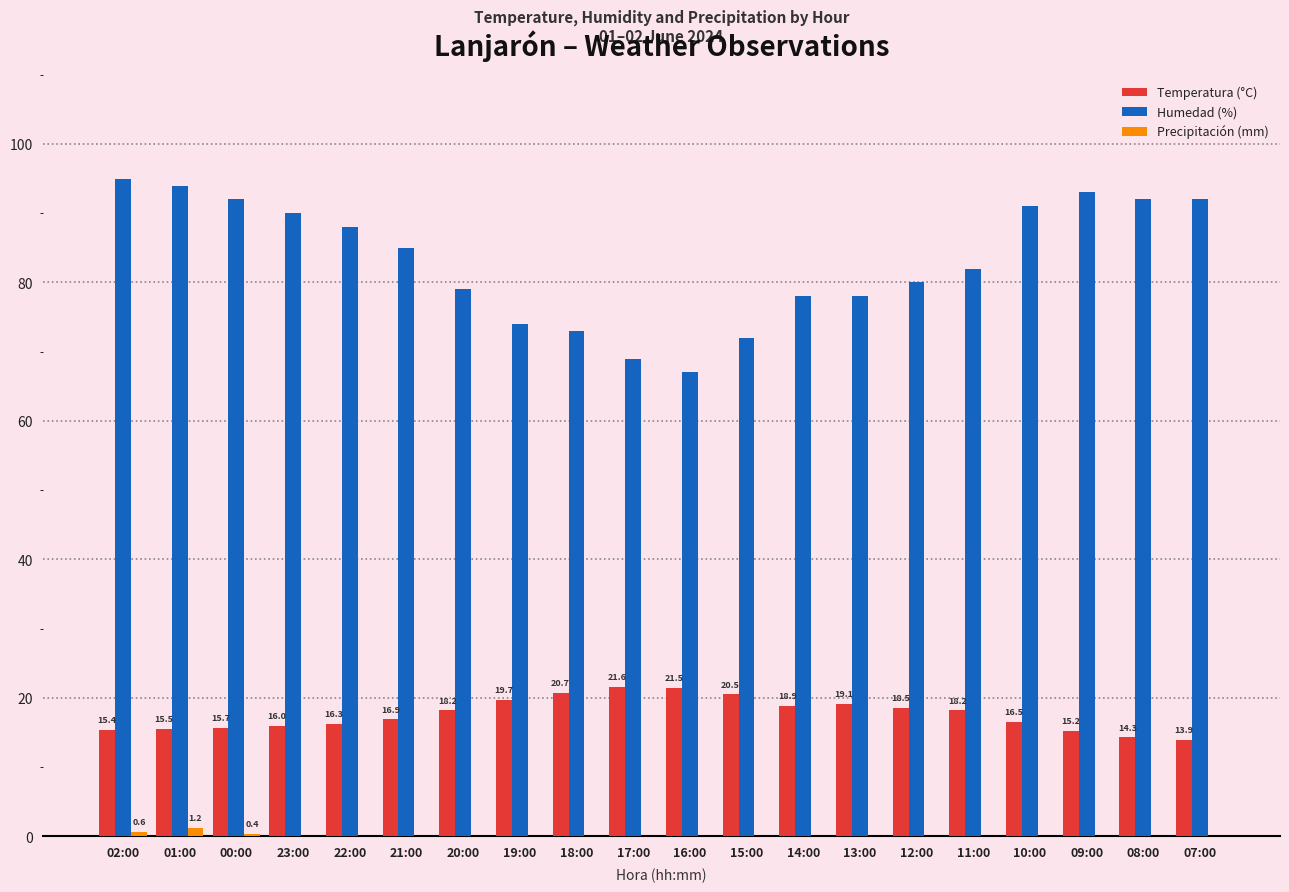

Does the chart contain stacked bars?

No